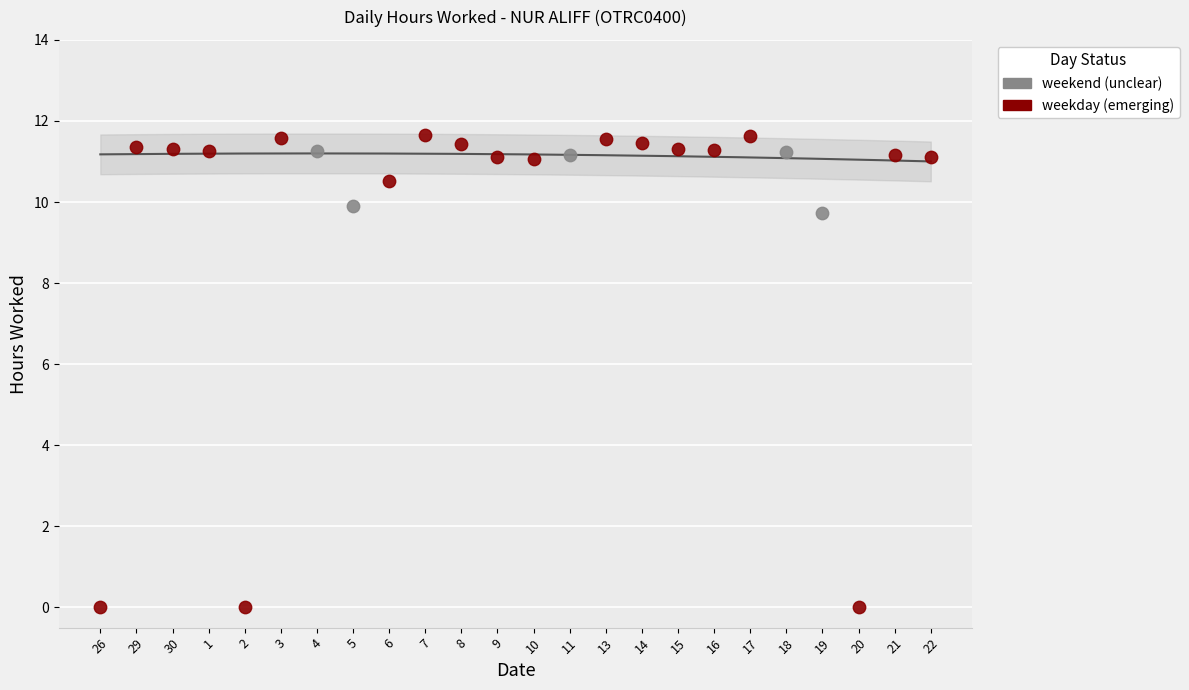

Which series has the largest Y range (max minus min)?

weekday (emerging)